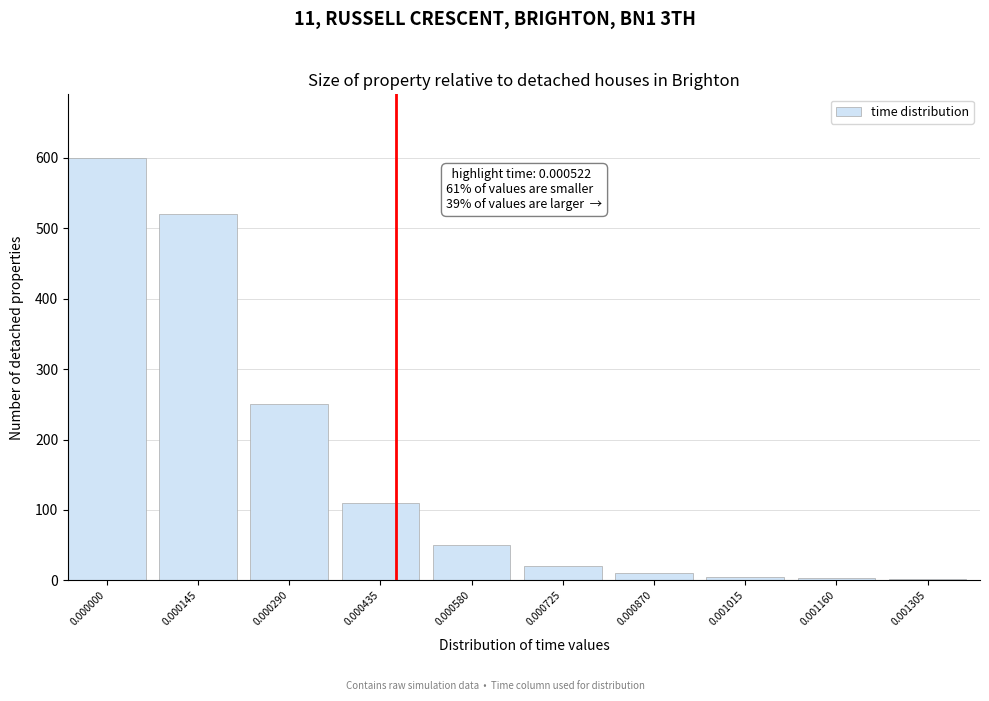

What is the greatest value displayed?

600